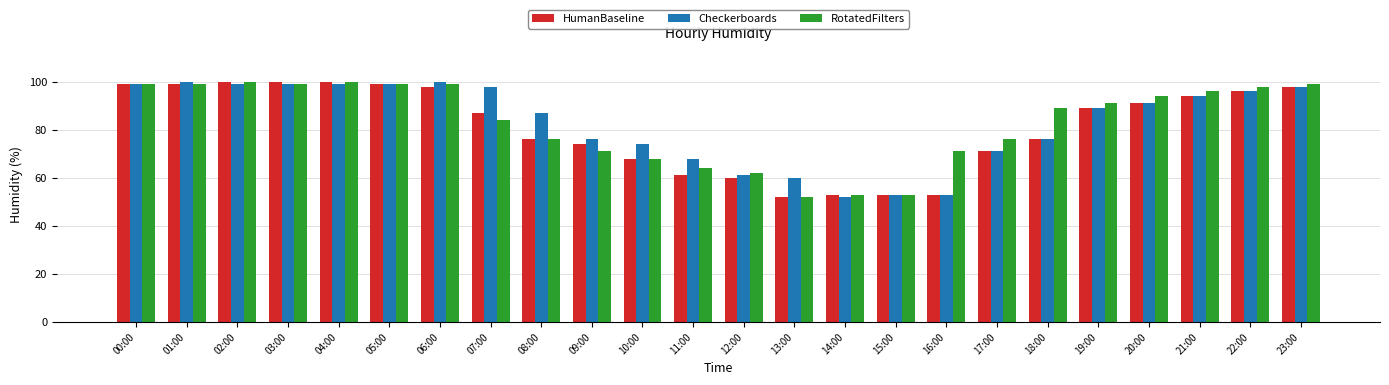

What is the sum of all Checkerboards values?

1992